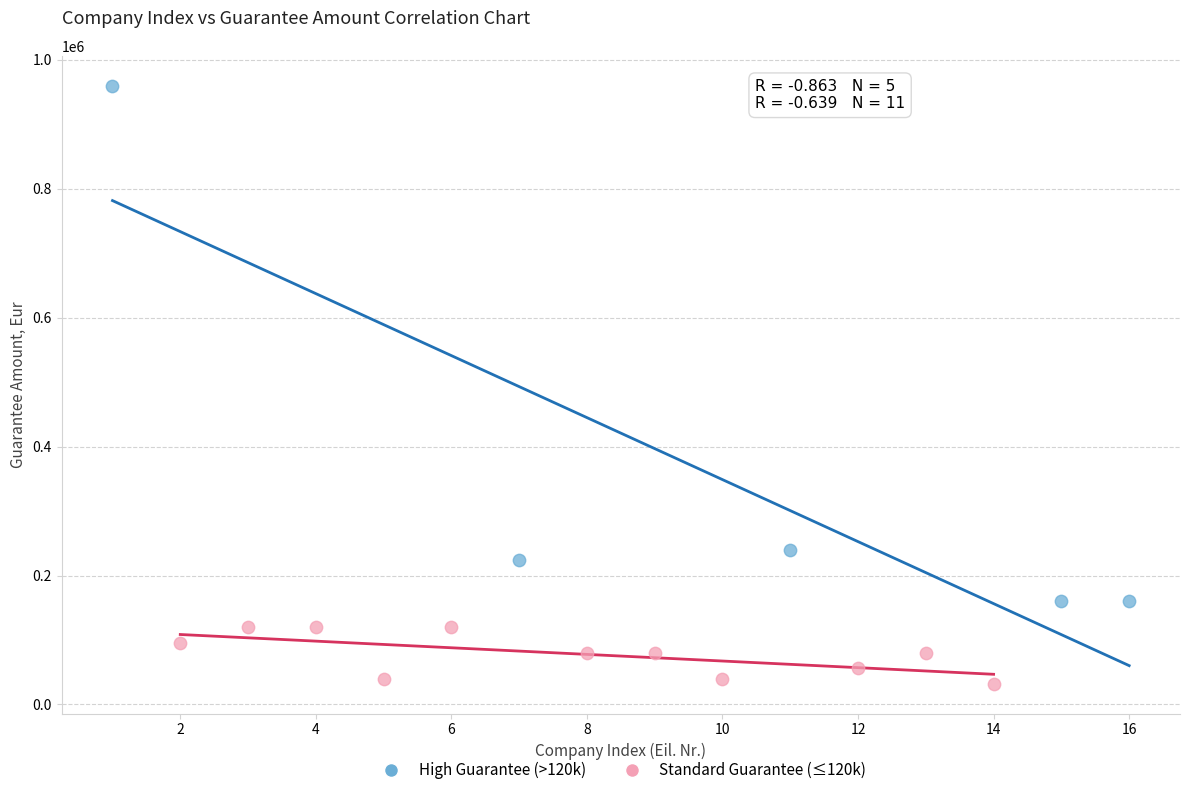

Which series reaches the minimum Y coordinate?

Standard Guarantee (≤120k)